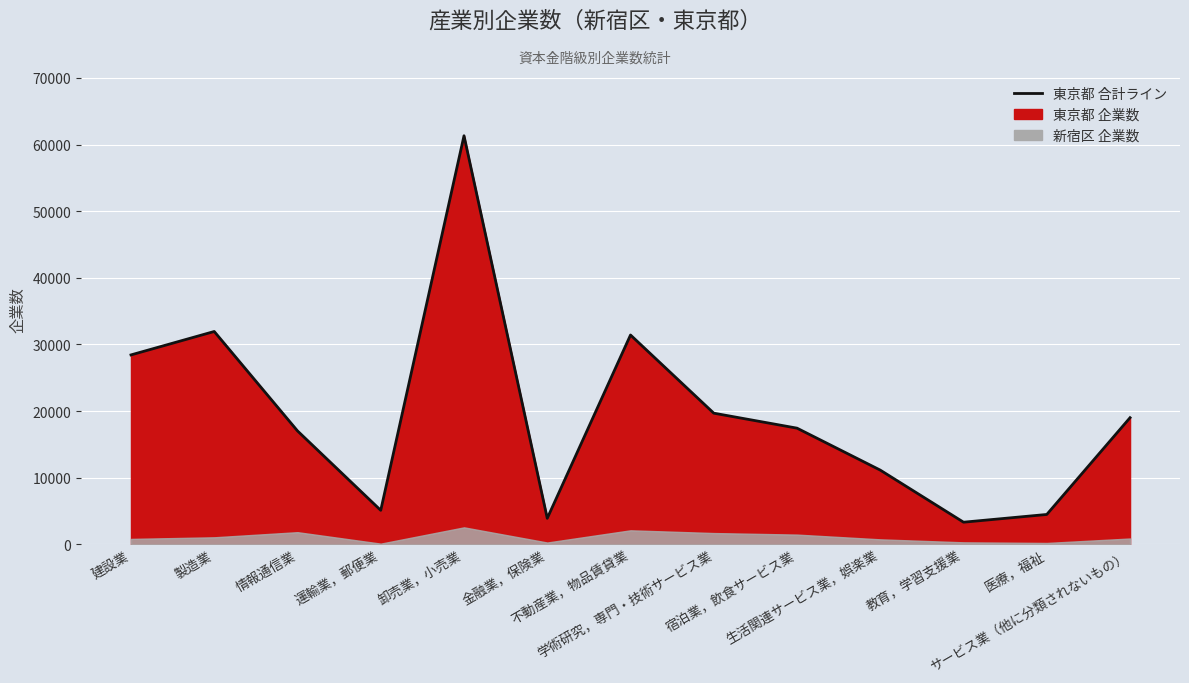

Reading left to right, list all the values displayed in this chart.

28425	31942	17018	5094	61328	3897	31414	19679	17429	11129	3311	4473	19000